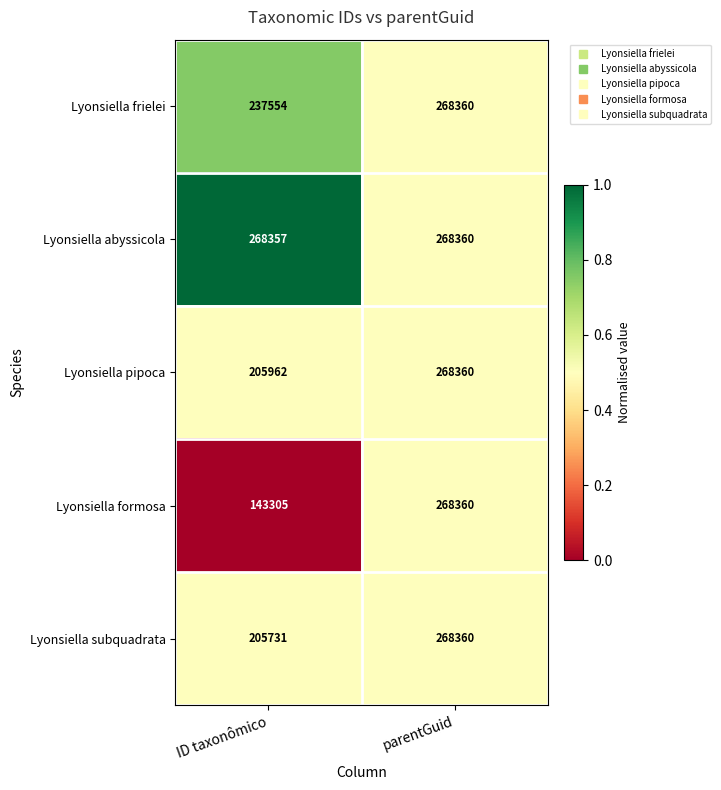

Is it true that Lyonsiella subquadrata equals 205731 at ID taxonômico?

True